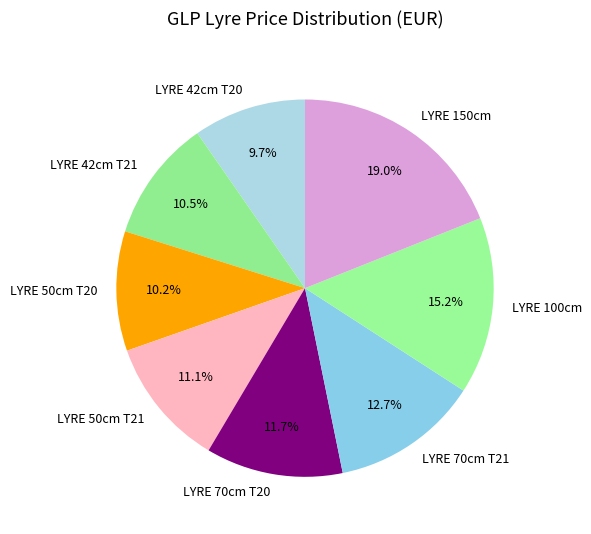

Count the number of slices in the pie.

8